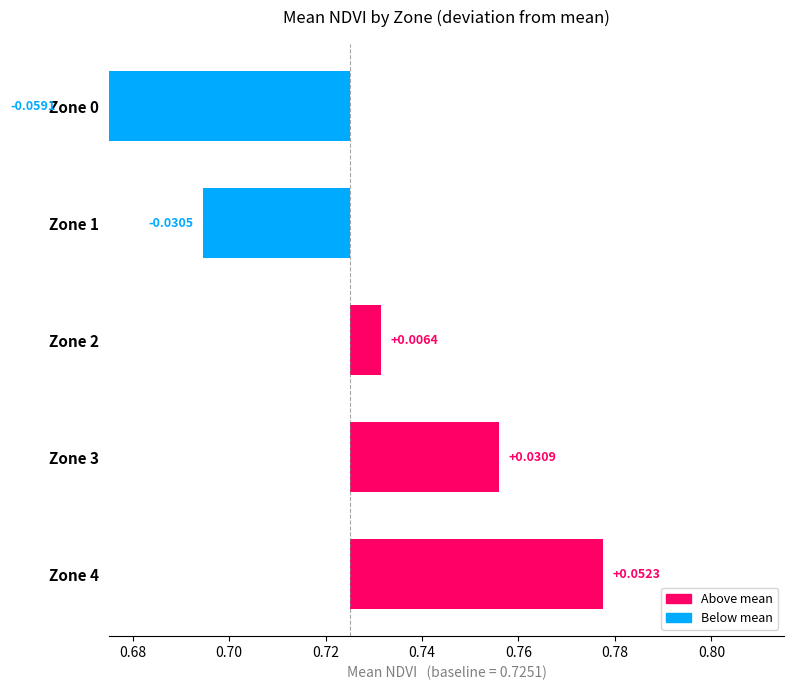

What is the change in value from Zone 0 to Zone 3?

+0.1